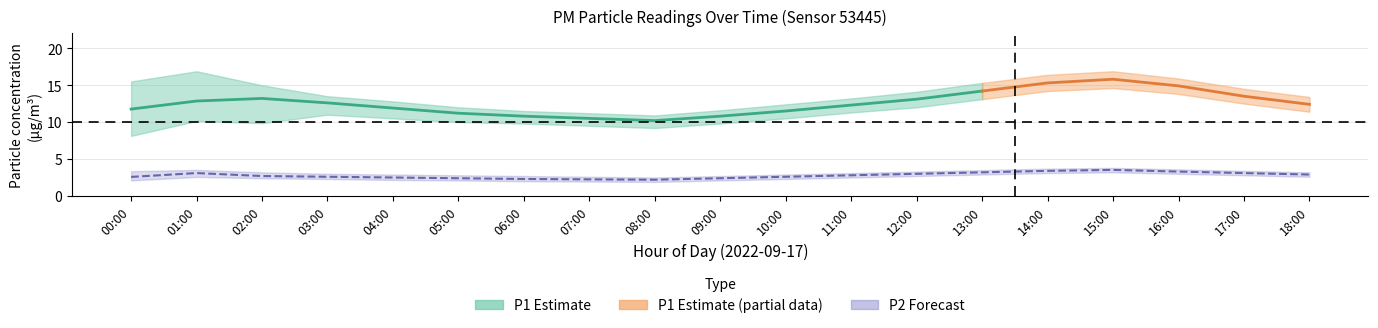

Does the chart have visible grid lines?

Yes